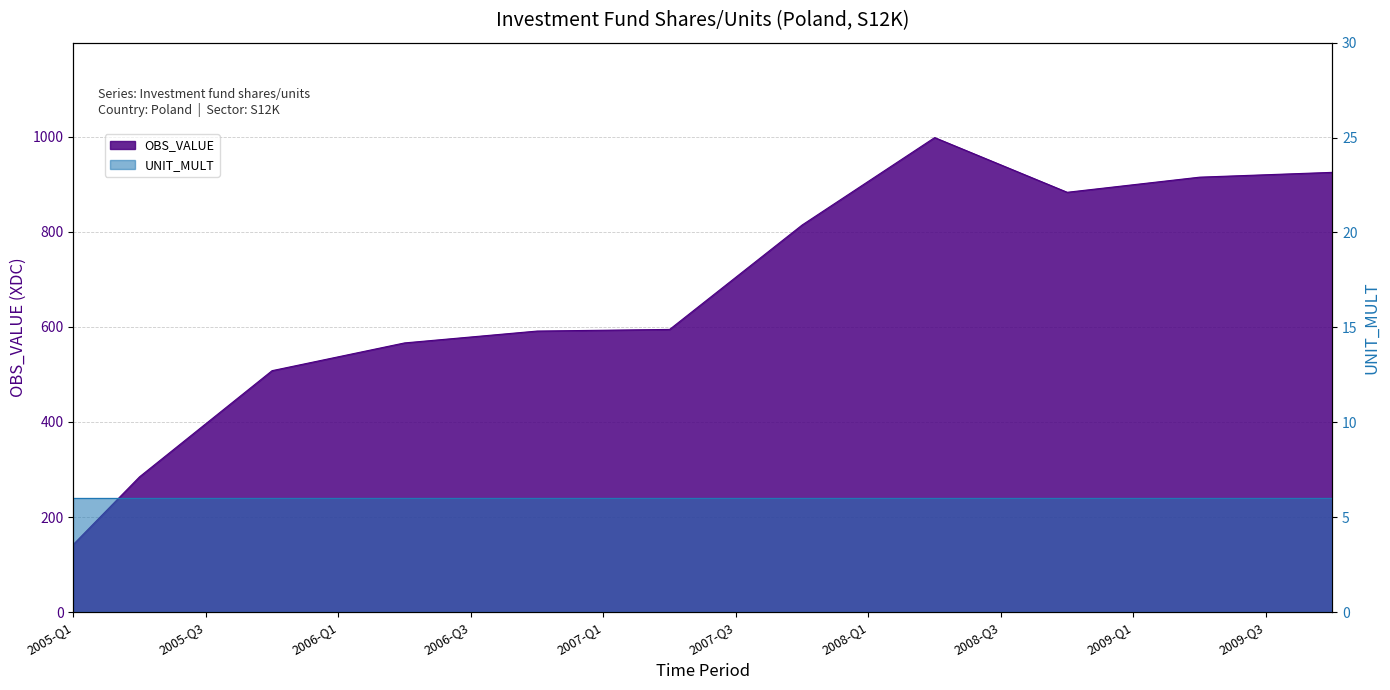

Reading left to right, list all the values displayed in this chart.

142.3	284.7	396.3	508.0	537.2	566.4	578.8	591.3	593.0	594.7	704.6	814.4	906.4	998.3	940.8	883.2	899.1	915.0	920.1	925.1